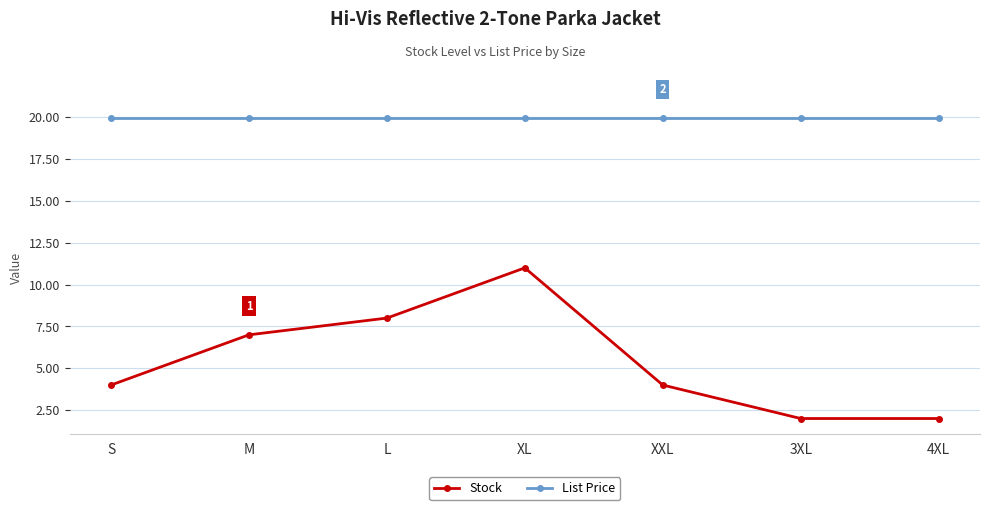

What position from the left is L?

3